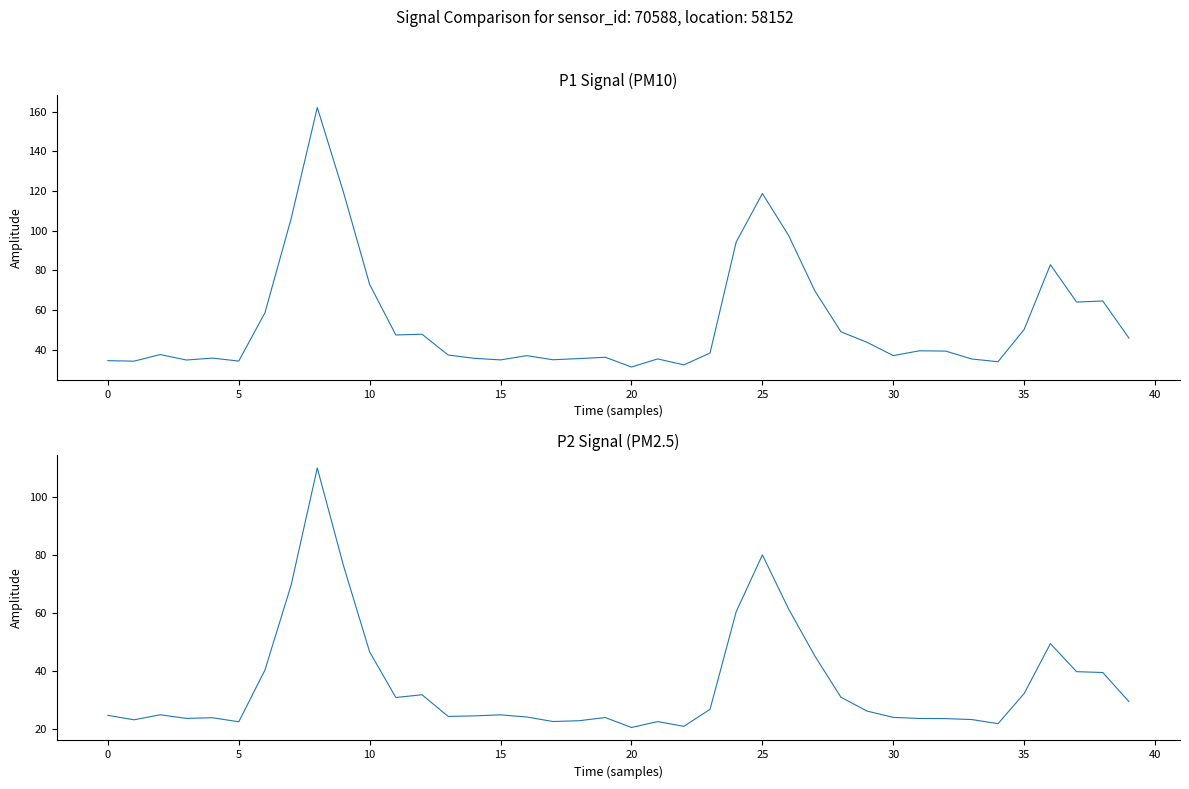

Does the chart display data point markers on the line(s)?

No